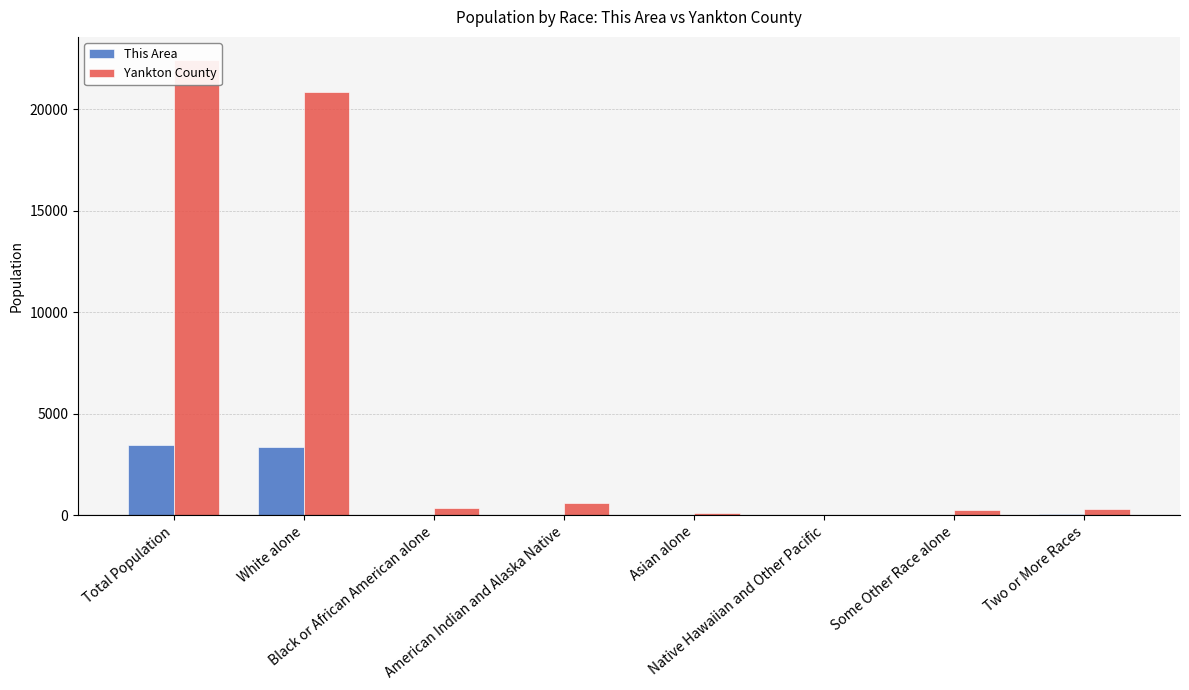

What is the greatest value displayed?

22438